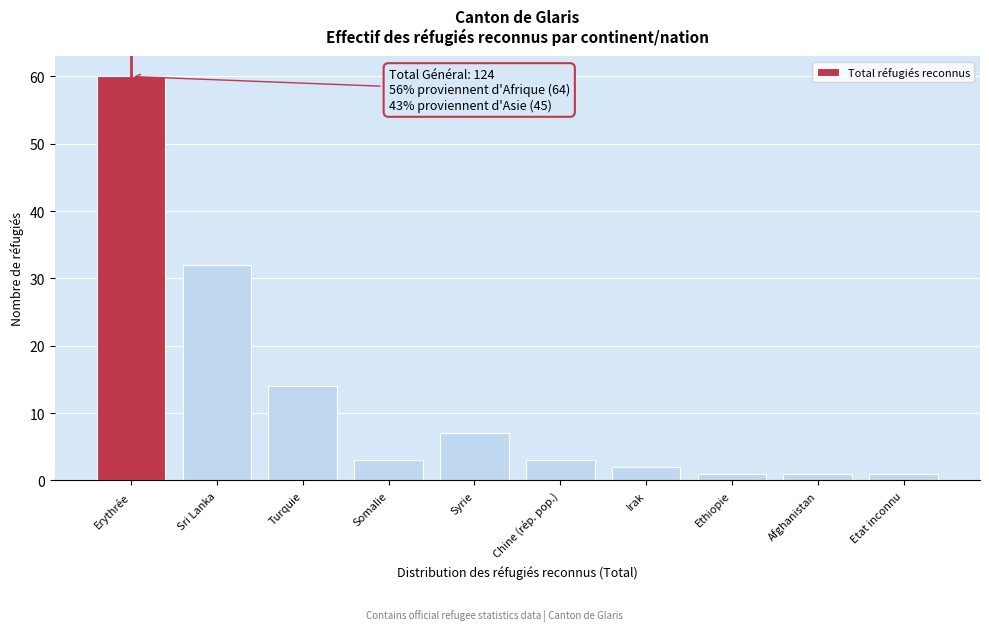

Reading left to right, extract all data points from this chart.

60	32	14	3	7	3	2	1	1	1